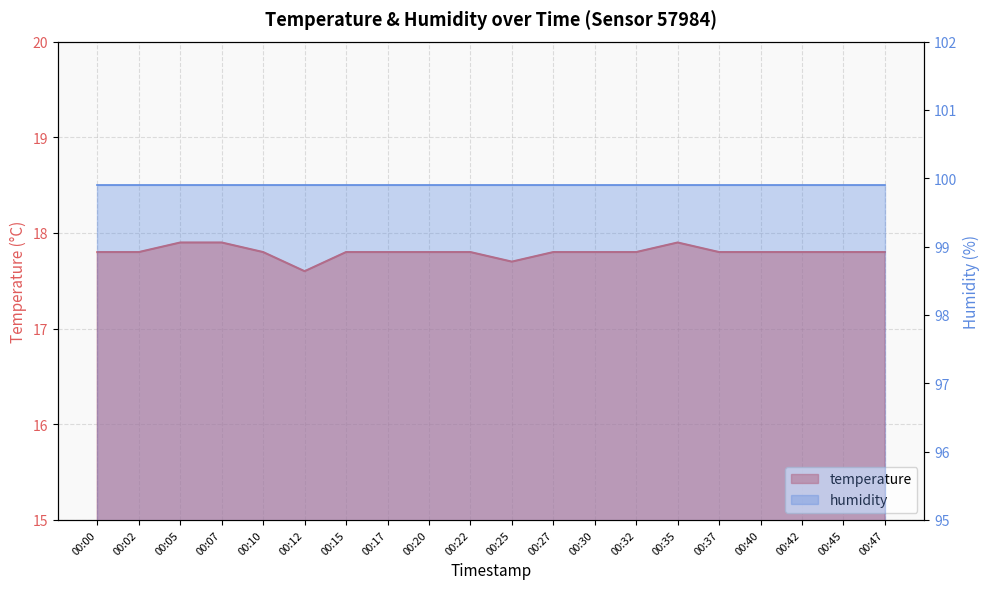

True or false: humidity and temperature cross at least once.

False